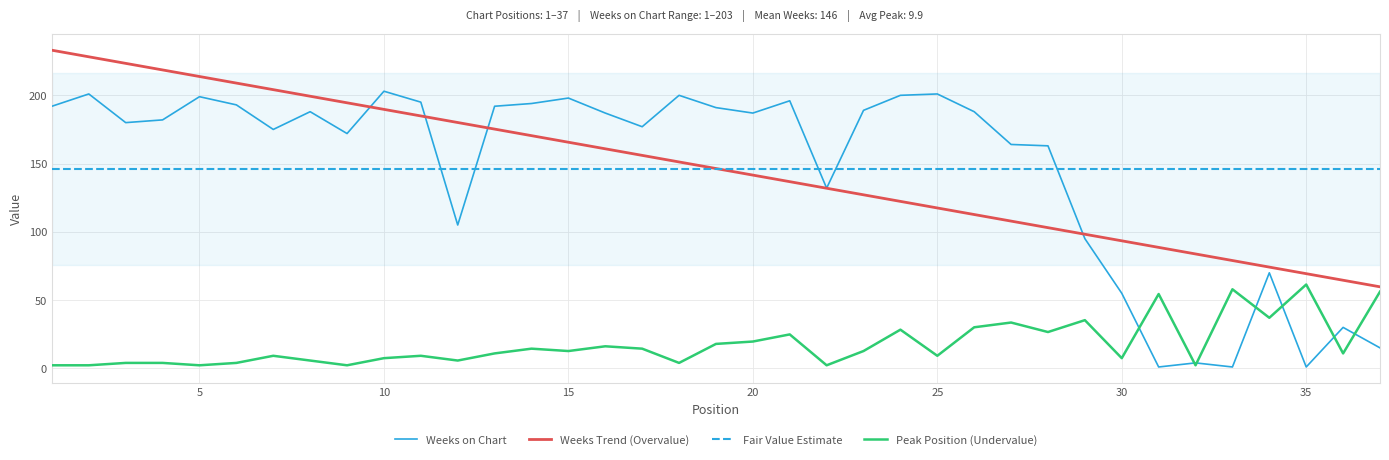

What is the highest value of the Weeks on Chart series?

203.0